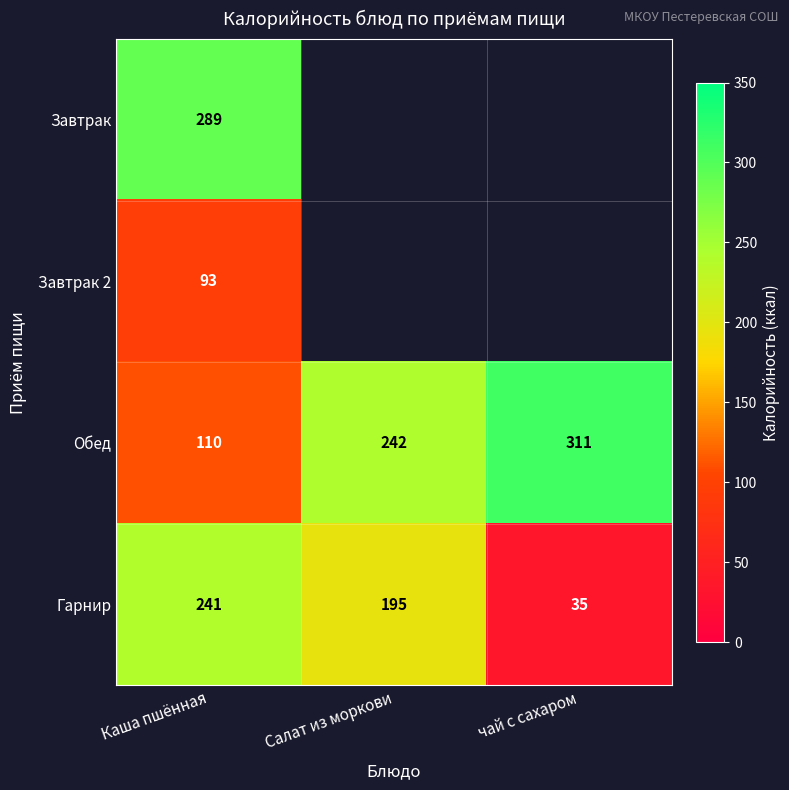

What is the total value across all series at Каша пшённая?

733